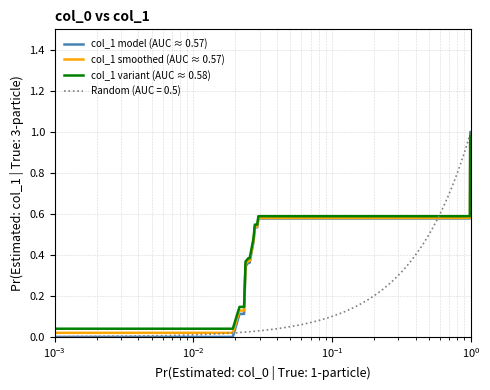

Rank the series by their average value, from highest to lowest.

col_1 variant (AUC ≈ 0.58), col_1 smoothed (AUC ≈ 0.57), col_1 model (AUC ≈ 0.57)